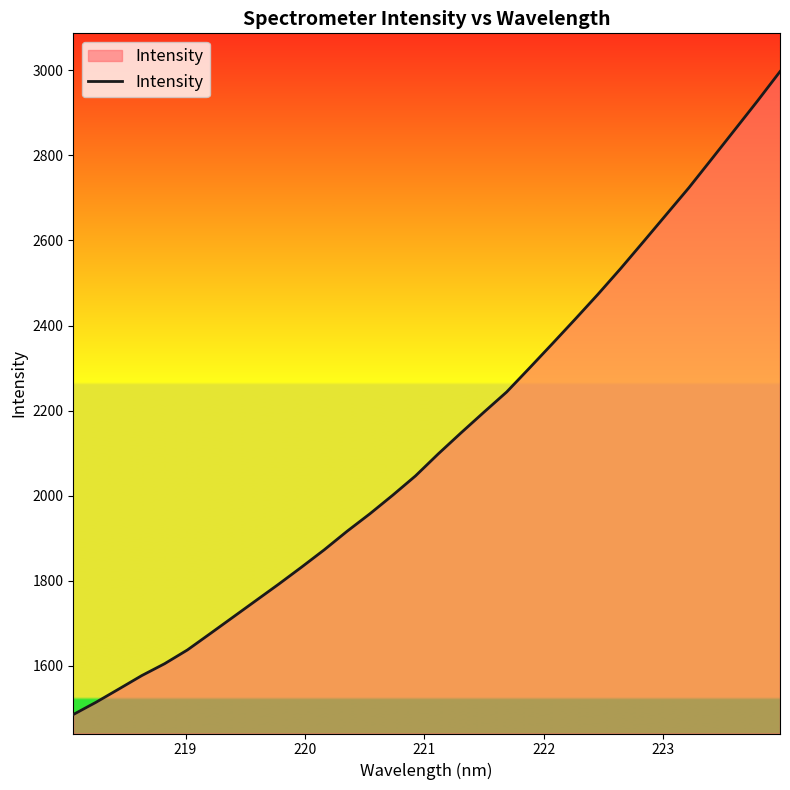

What is the difference between the maximum and second lowest values?

1482.3